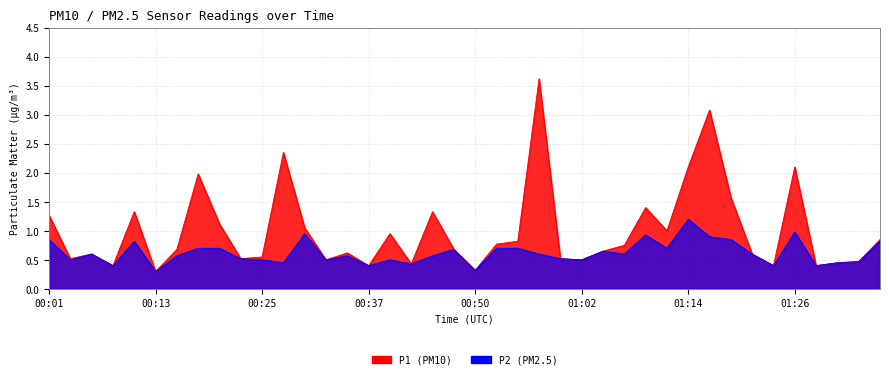

Where is the first local maximum for P2?

00:06